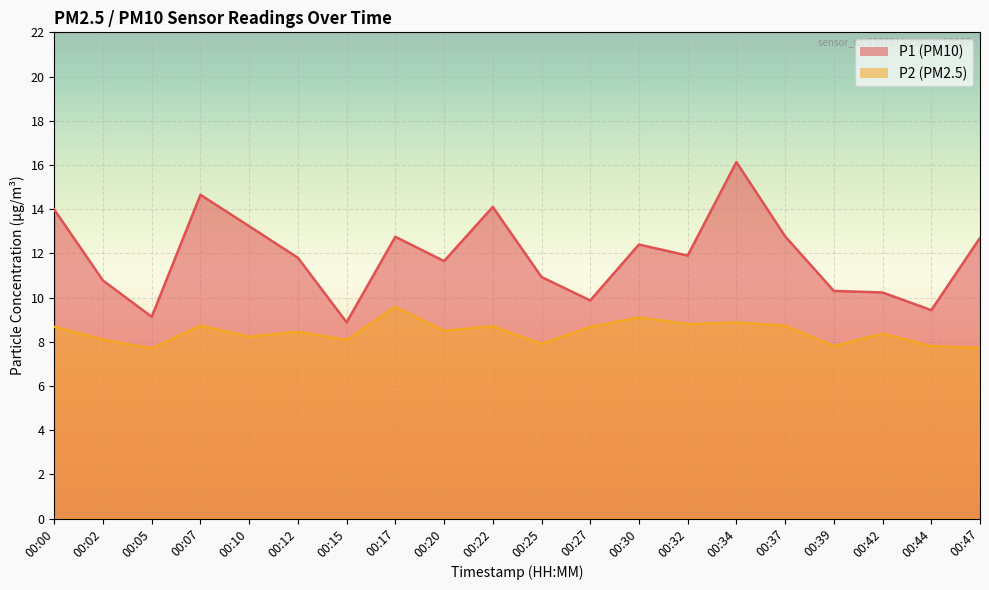

Which series has the largest range (max minus min)?

P1